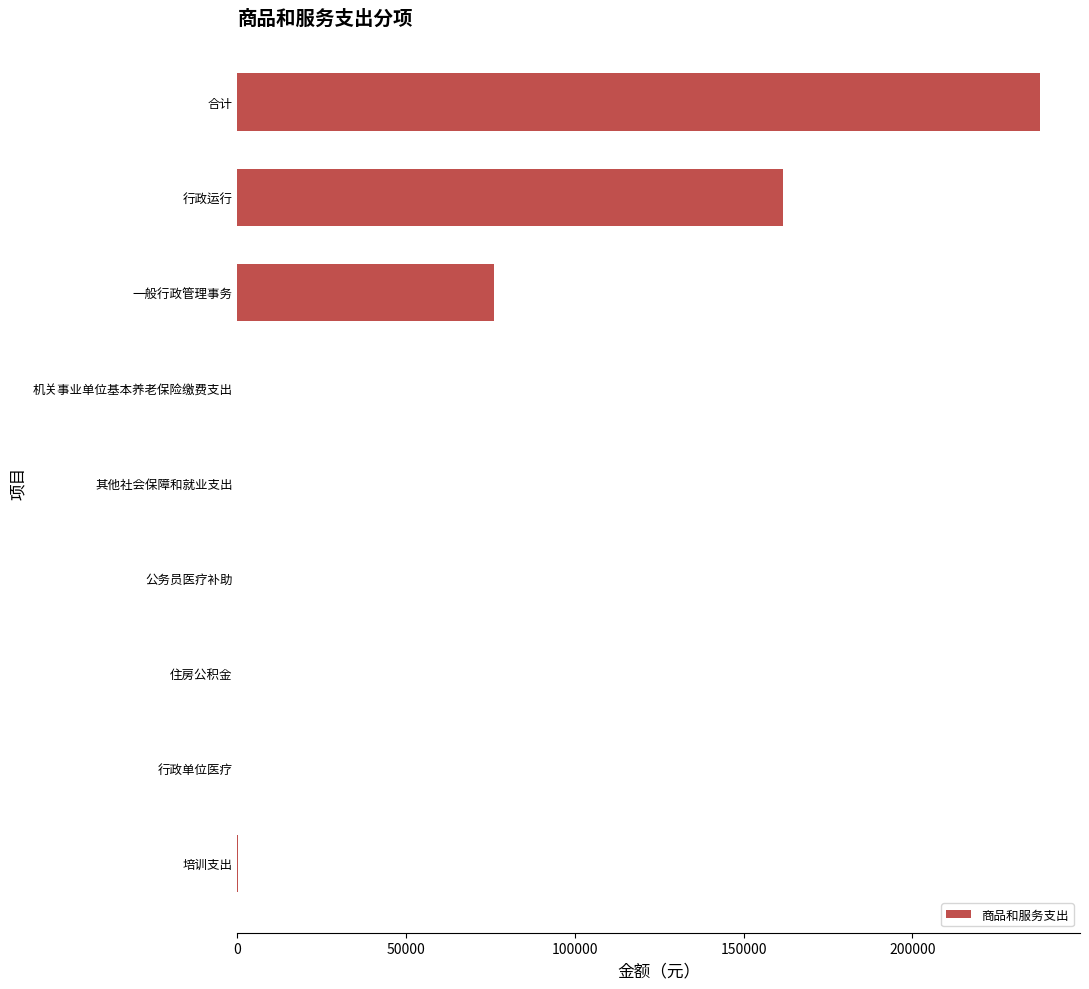

What is the average value?

52849.6